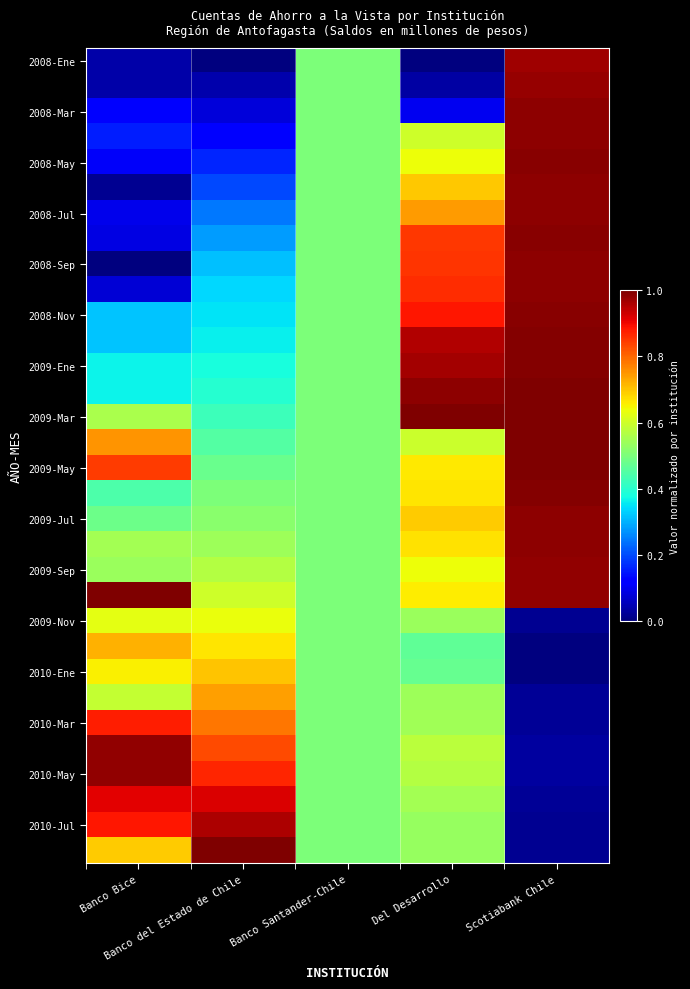

What is the spread (max minus min) of values at Banco Bice?

1.0